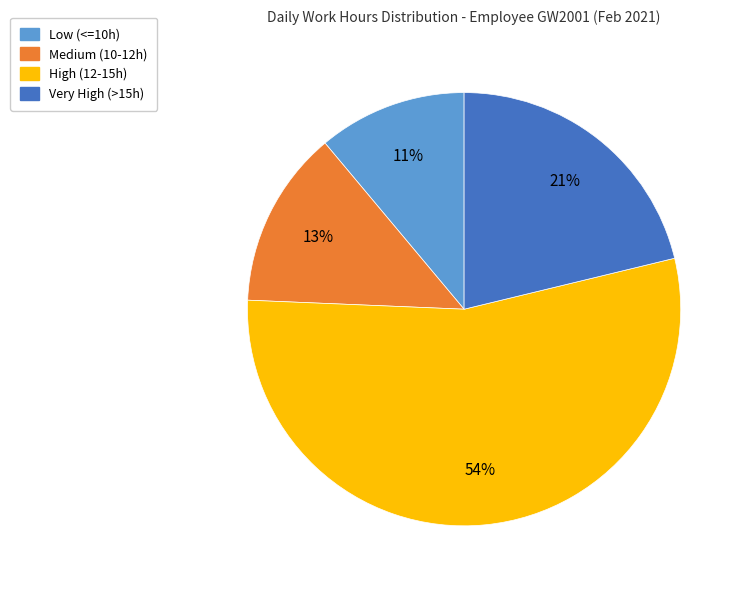

To the nearest percent, what is the difference between the largest and smallest slice percentages?

43%